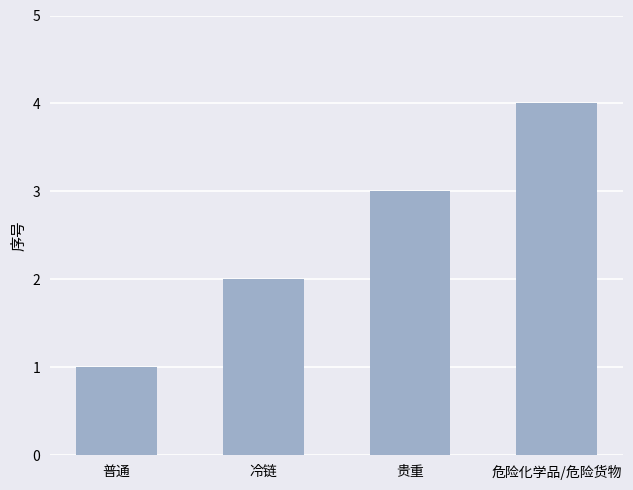

What is the difference between the values at 危险化学品/危险货物 and 贵重?

1